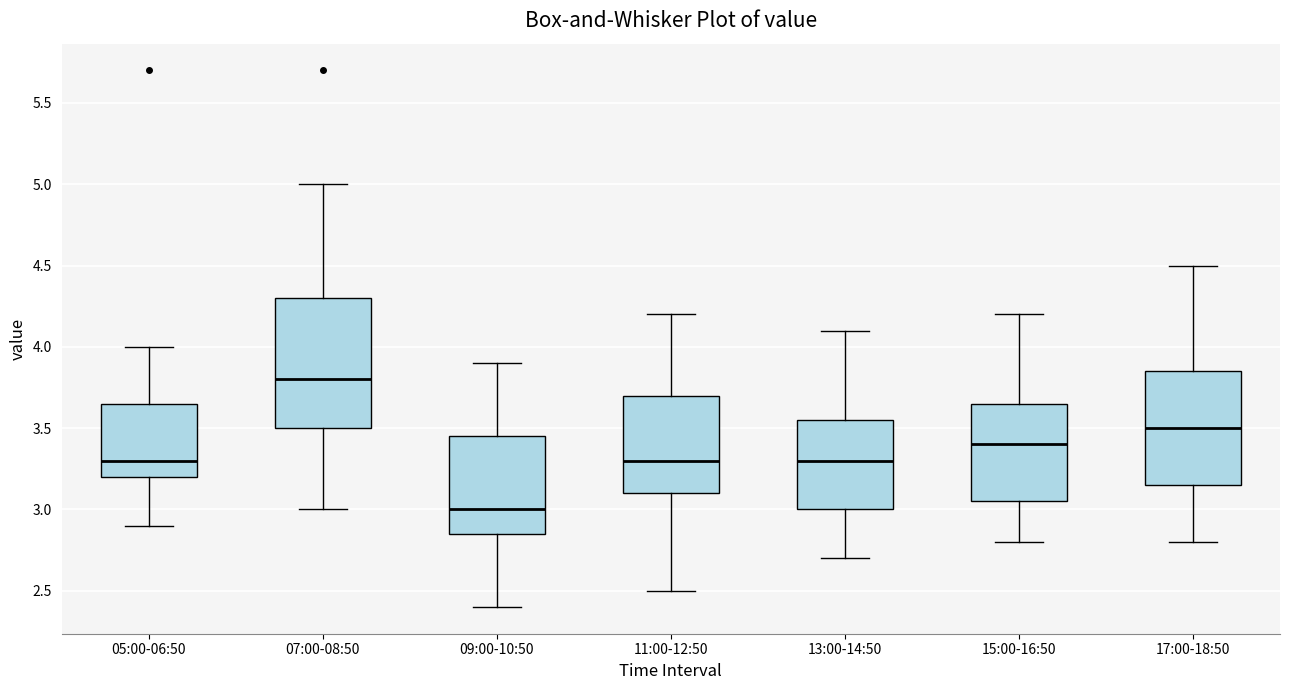

Reading left to right, read every box against the y-axis: the position of its median line, the range the box covers, and the ends of its whiskers. The values are not printed on the chart, so give them approximately, as read against the axis.

05:00-06:50: median 3.30, box 3.20 to 3.65, whiskers 2.90 to 4.00
07:00-08:50: median 3.80, box 3.50 to 4.30, whiskers 3.00 to 5.00
09:00-10:50: median 3.00, box 2.85 to 3.45, whiskers 2.40 to 3.90
11:00-12:50: median 3.30, box 3.10 to 3.70, whiskers 2.50 to 4.20
13:00-14:50: median 3.30, box 3.00 to 3.55, whiskers 2.70 to 4.10
15:00-16:50: median 3.40, box 3.05 to 3.65, whiskers 2.80 to 4.20
17:00-18:50: median 3.50, box 3.15 to 3.85, whiskers 2.80 to 4.50